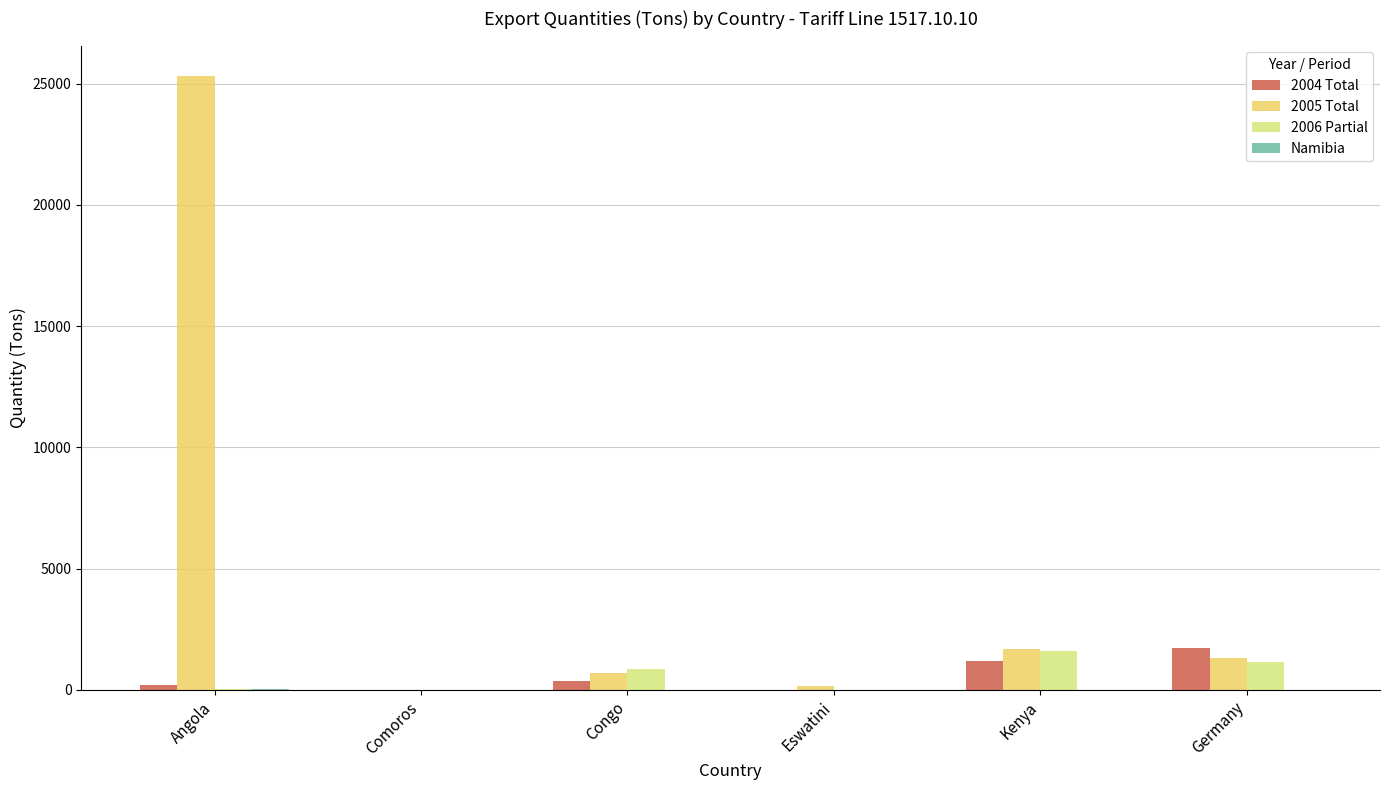

True or false: 2006 Partial has a value of 1609 at Kenya.

True